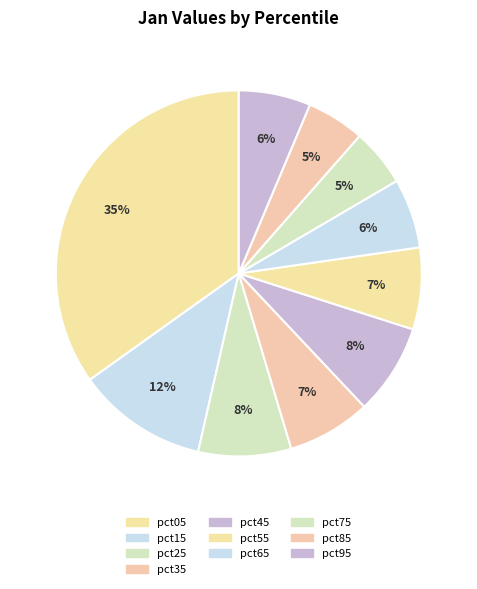

Does any single category account for the majority?

No